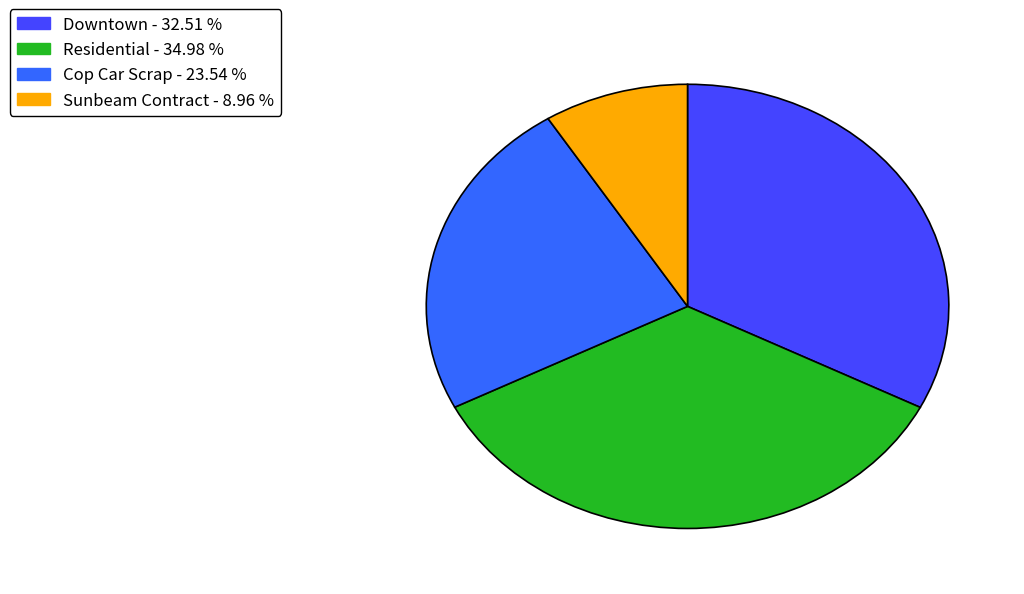

How many segments does this pie chart have?

4